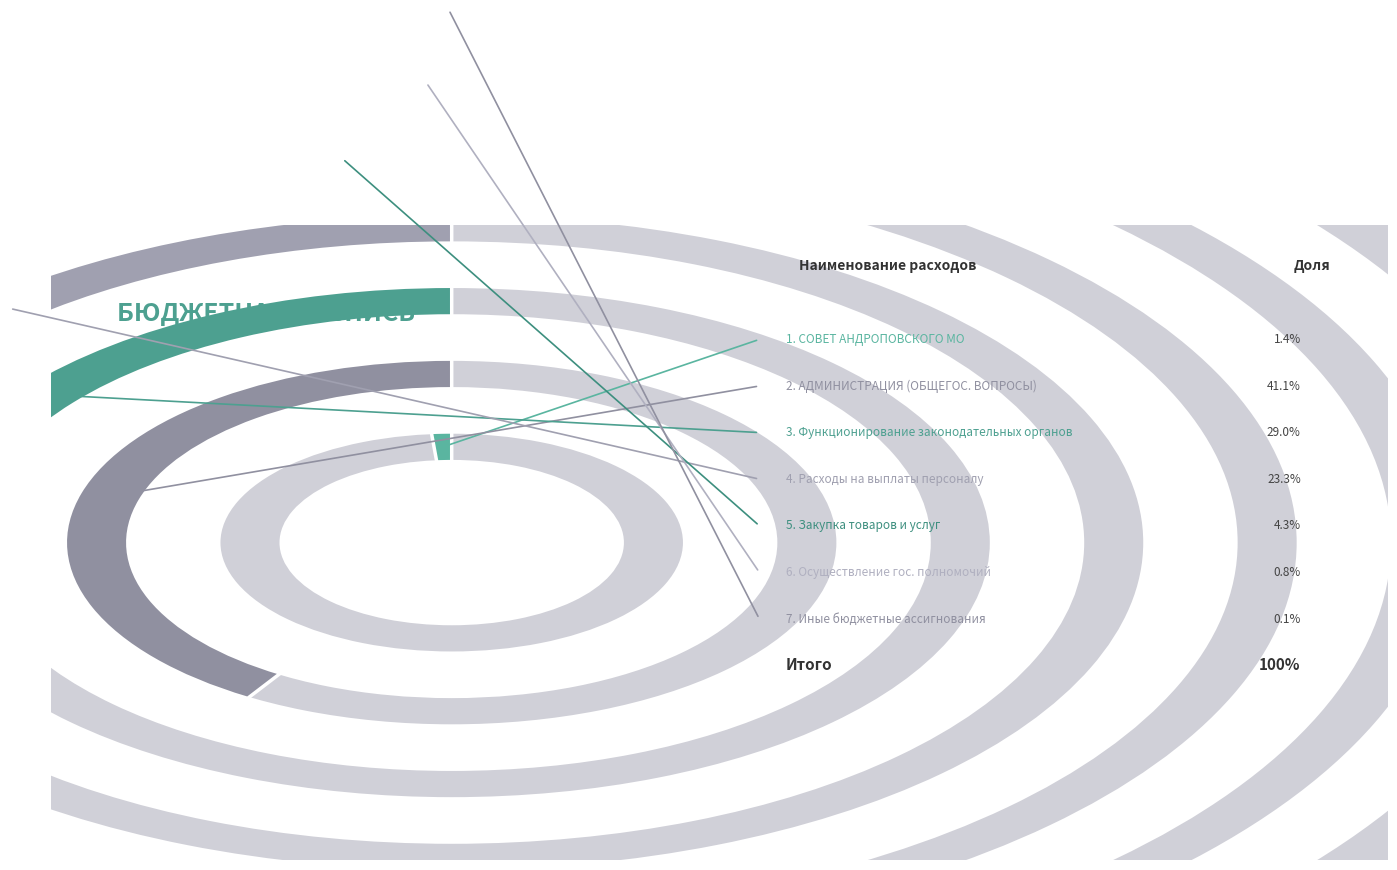

Combined, what portion of the pie is Осуществление государственных полномочий and Расходы на выплаты персоналу?

24.1%